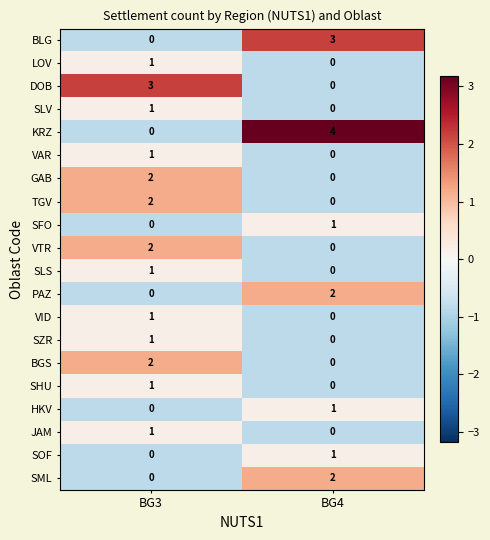

Which series has the largest total across all categories?

KRZ